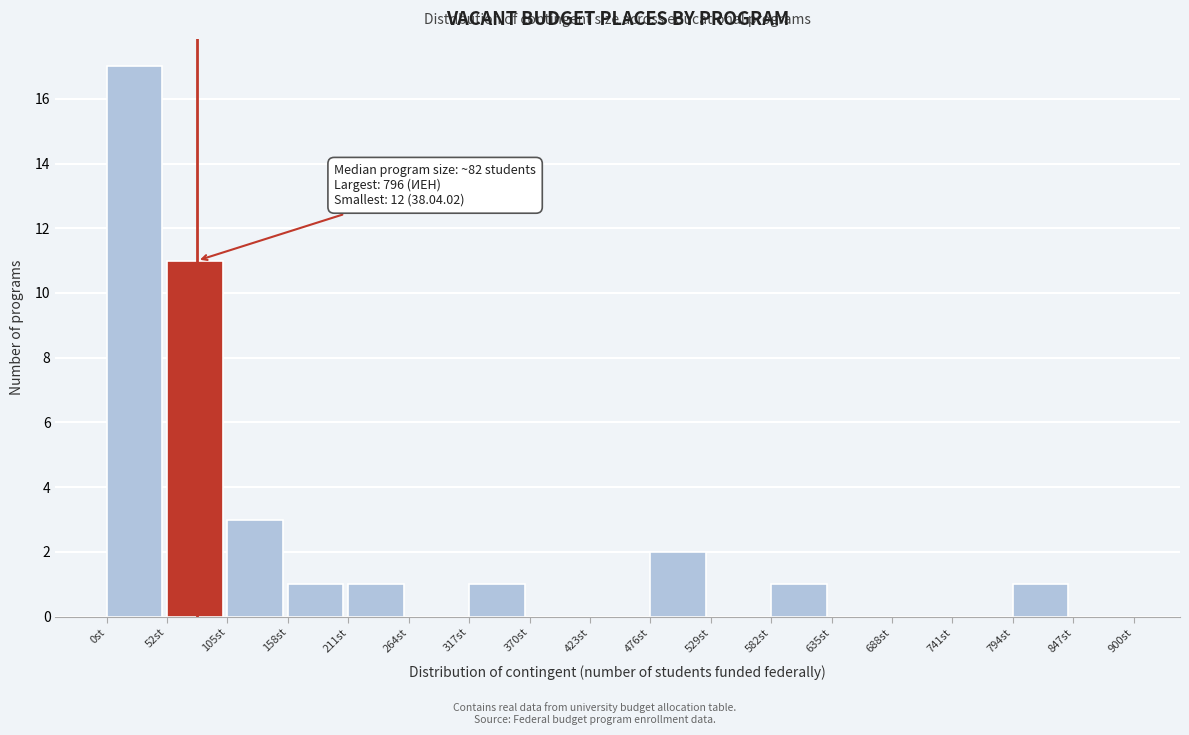

Which range on the x-axis has the tallest bar?

0 to 50